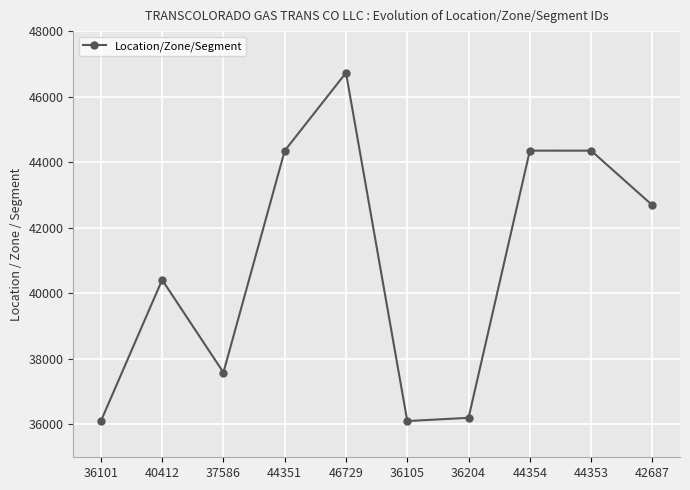

How many lines are shown in the chart?

1